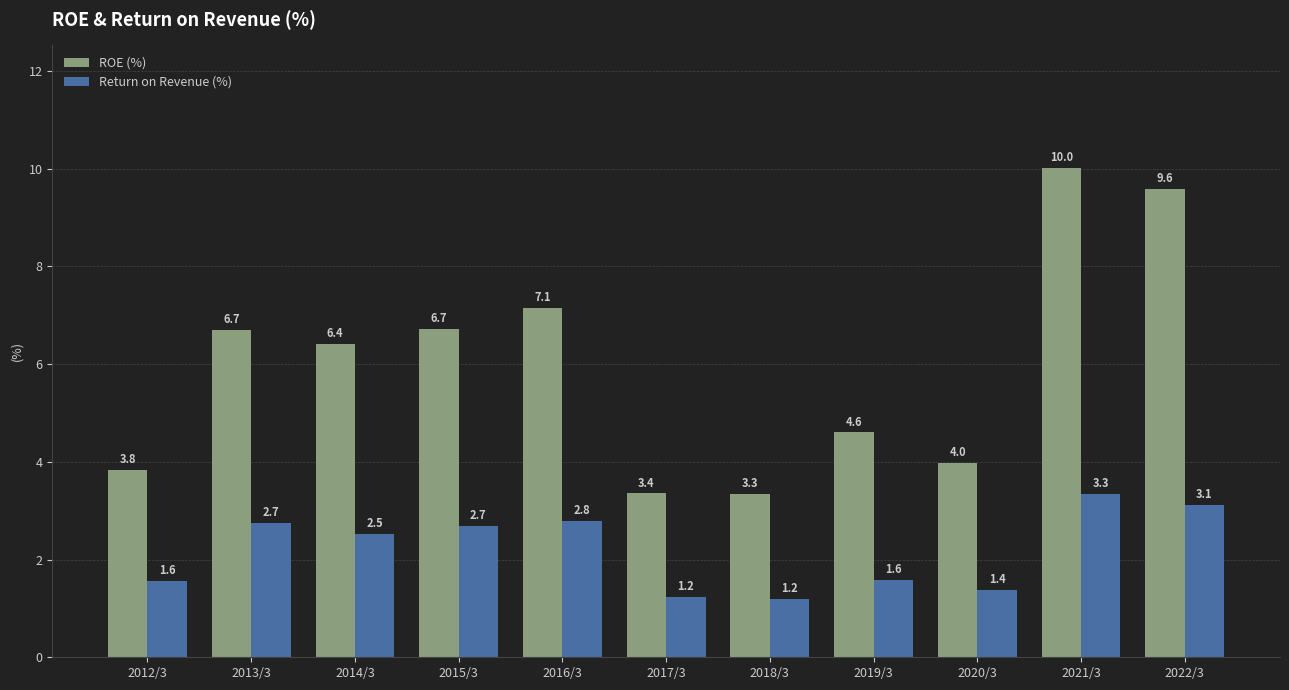

Which series has the largest total across all categories?

ROE (%)